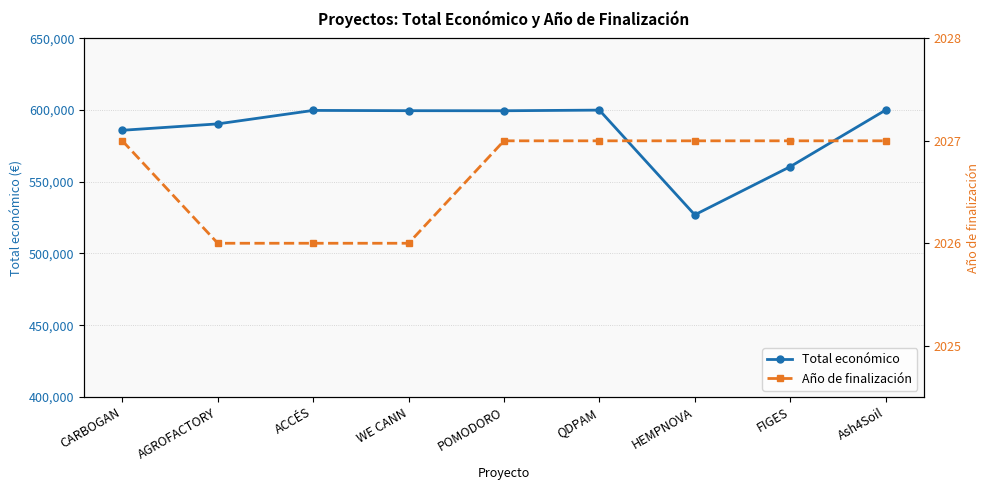

At which category is the sum across all series the highest?

Ash4Soil